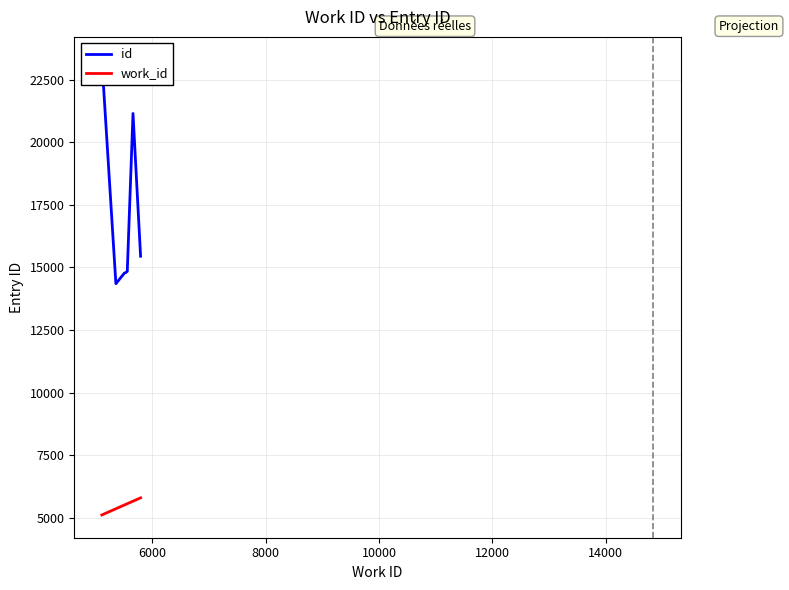

True or false: id has more than 0 points higher than both neighbors.

True